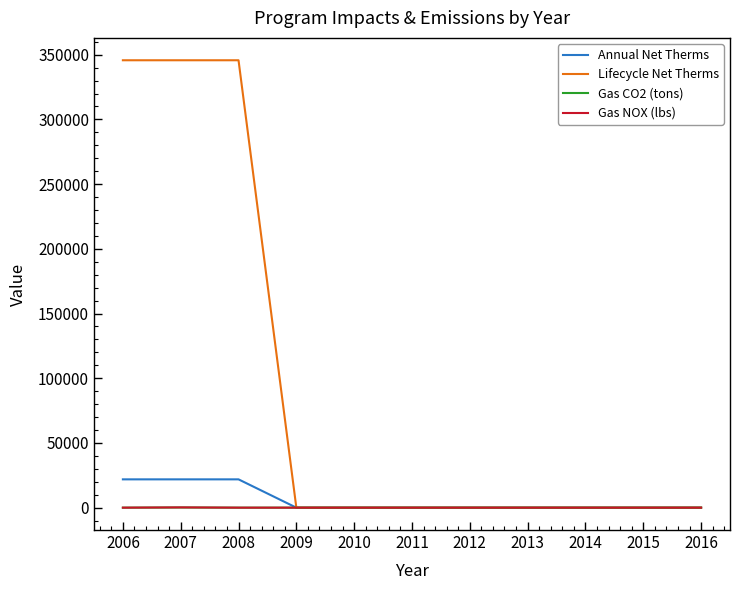

The value of Lifecycle Net Therms at 2006 is 174278.1. True or false?

False